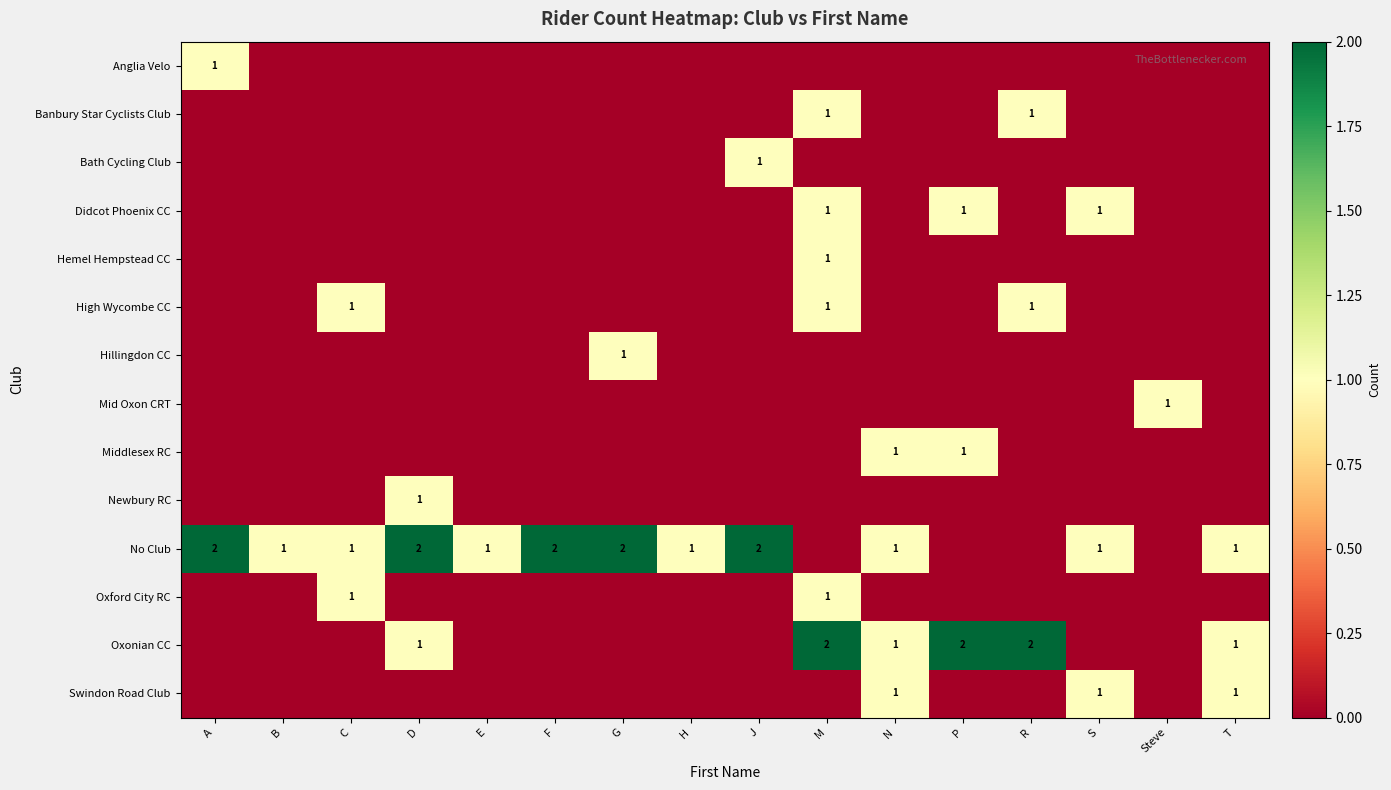

What is the total value across all series at N?

4